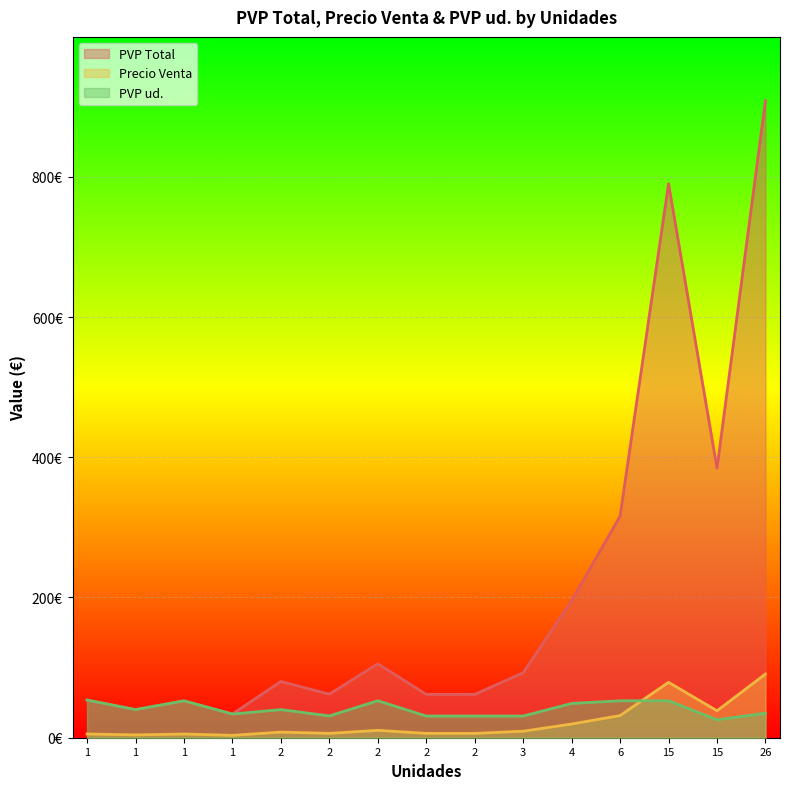

True or false: PVP ud. has more than 0 interior local peaks.

True